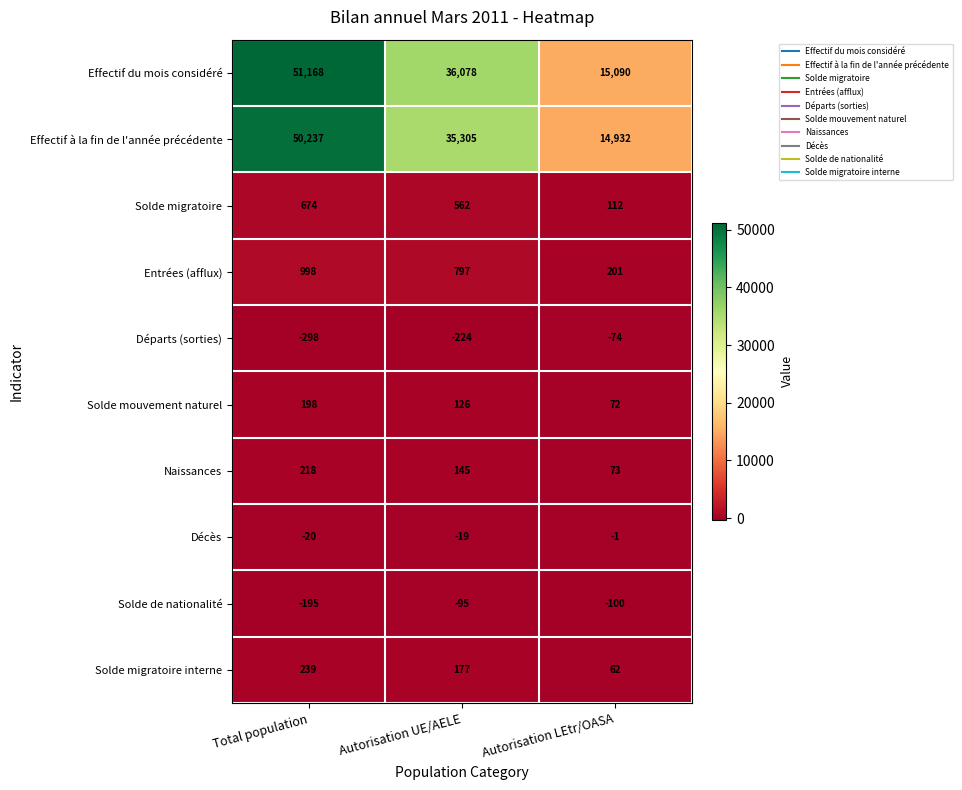

What is the average value of the Solde migratoire interne series?

159